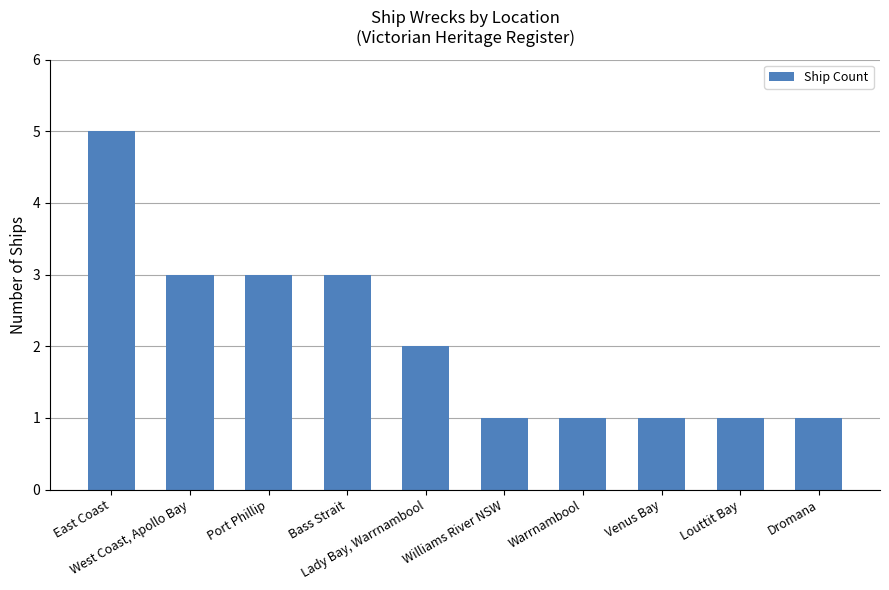

What is the greatest value displayed?

5